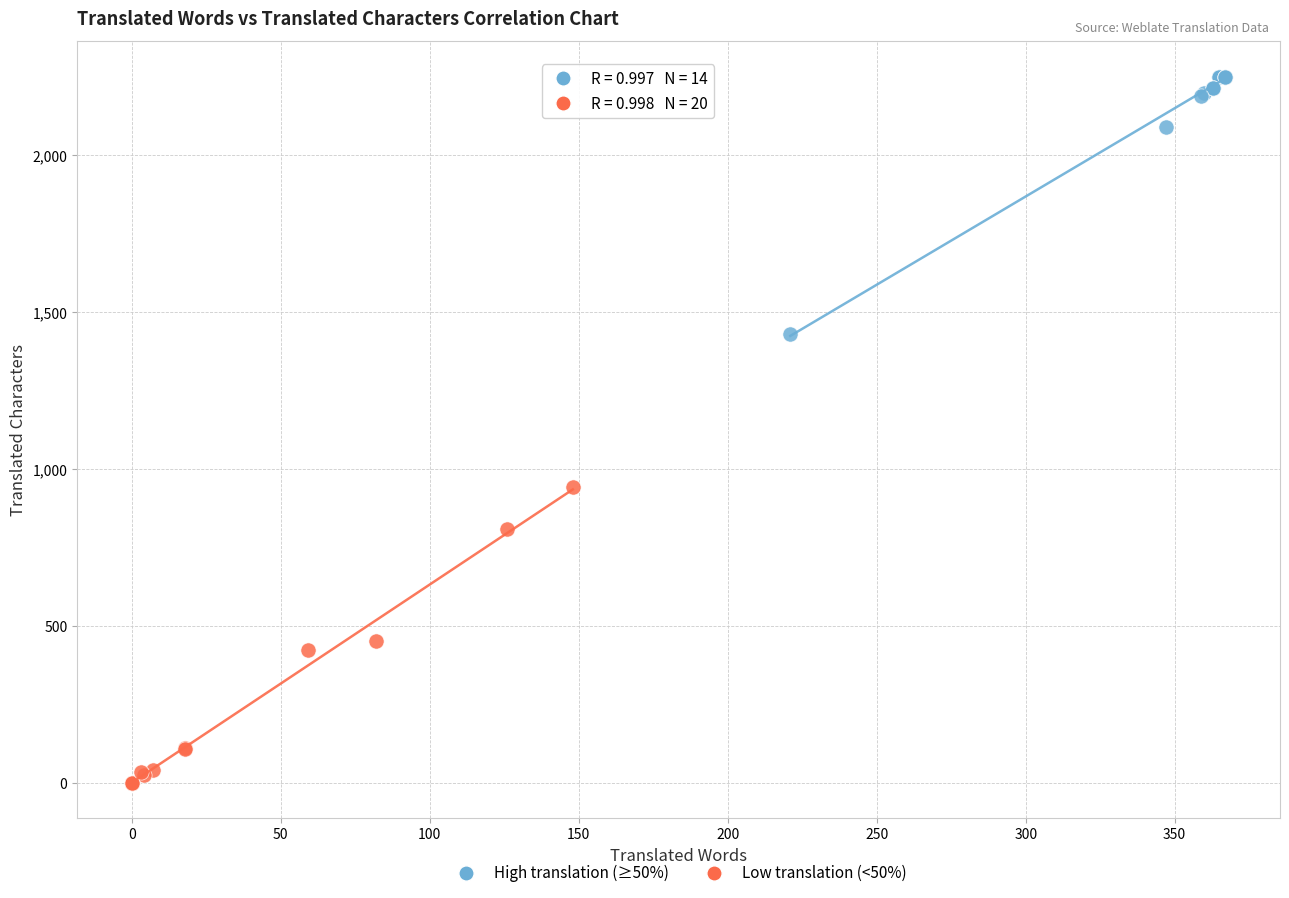

Which series reaches the maximum Y coordinate?

High translation (≥50%)